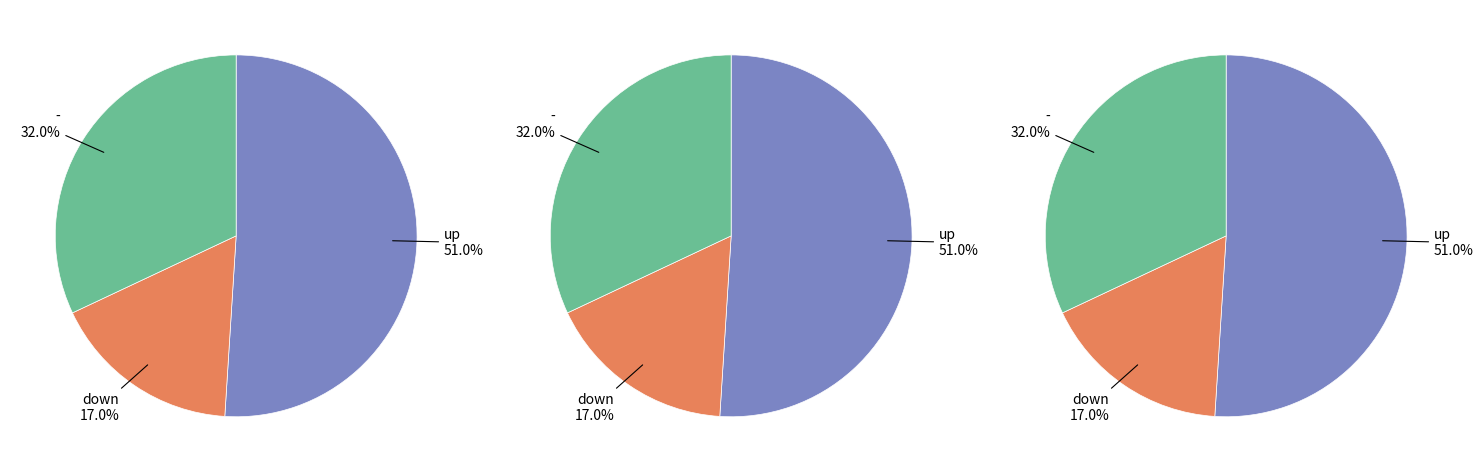

True or false: - accounts for 26% of the total.

False